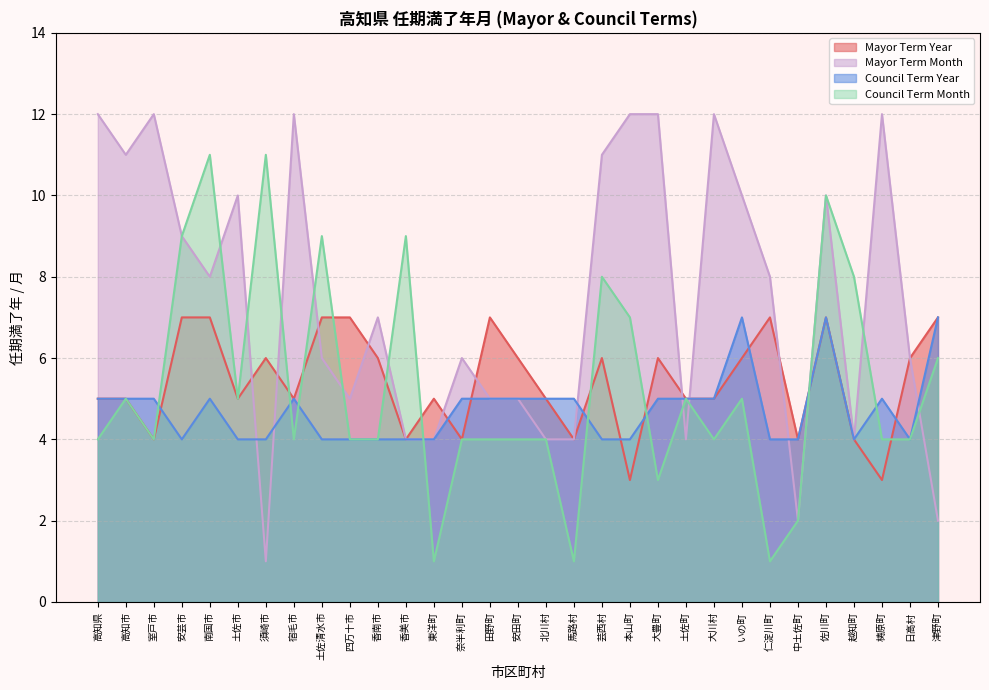

Reading right to left, extract all data points from this chart.

Mayor Term Year: 津野町=7	日高村=6	梼原町=3	越知町=4	佐川町=7	中土佐町=4	仁淀川町=7	いの町=6	大川村=5	土佐町=5	大豊町=6	本山町=3	芸西村=6	馬路村=4	北川村=5	安田町=6	田野町=7	奈半利町=4	東洋町=5	香美市=4	香南市=6	四万十市=7	土佐清水市=7	宿毛市=5	須崎市=6	土佐市=5	南国市=7	安芸市=7	室戸市=4	高知市=5	高知県=5
Mayor Term Month: 津野町=2	日高村=6	梼原町=12	越知町=4	佐川町=10	中土佐町=2	仁淀川町=8	いの町=10	大川村=12	土佐町=4	大豊町=12	本山町=12	芸西村=11	馬路村=4	北川村=4	安田町=5	田野町=5	奈半利町=6	東洋町=4	香美市=4	香南市=7	四万十市=5	土佐清水市=6	宿毛市=12	須崎市=1	土佐市=10	南国市=8	安芸市=9	室戸市=12	高知市=11	高知県=12
Council Term Year: 津野町=7	日高村=4	梼原町=5	越知町=4	佐川町=7	中土佐町=4	仁淀川町=4	いの町=7	大川村=5	土佐町=5	大豊町=5	本山町=4	芸西村=4	馬路村=5	北川村=5	安田町=5	田野町=5	奈半利町=5	東洋町=4	香美市=4	香南市=4	四万十市=4	土佐清水市=4	宿毛市=5	須崎市=4	土佐市=4	南国市=5	安芸市=4	室戸市=5	高知市=5	高知県=5
Council Term Month: 津野町=6	日高村=4	梼原町=4	越知町=8	佐川町=10	中土佐町=2	仁淀川町=1	いの町=5	大川村=4	土佐町=5	大豊町=3	本山町=7	芸西村=8	馬路村=1	北川村=4	安田町=4	田野町=4	奈半利町=4	東洋町=1	香美市=9	香南市=4	四万十市=4	土佐清水市=9	宿毛市=4	須崎市=11	土佐市=5	南国市=11	安芸市=9	室戸市=4	高知市=5	高知県=4